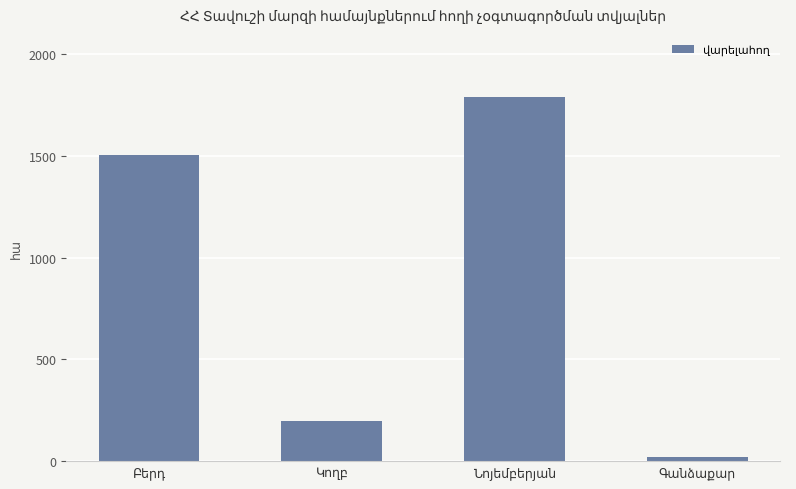

What is the difference between the maximum and minimum values?

1770.8